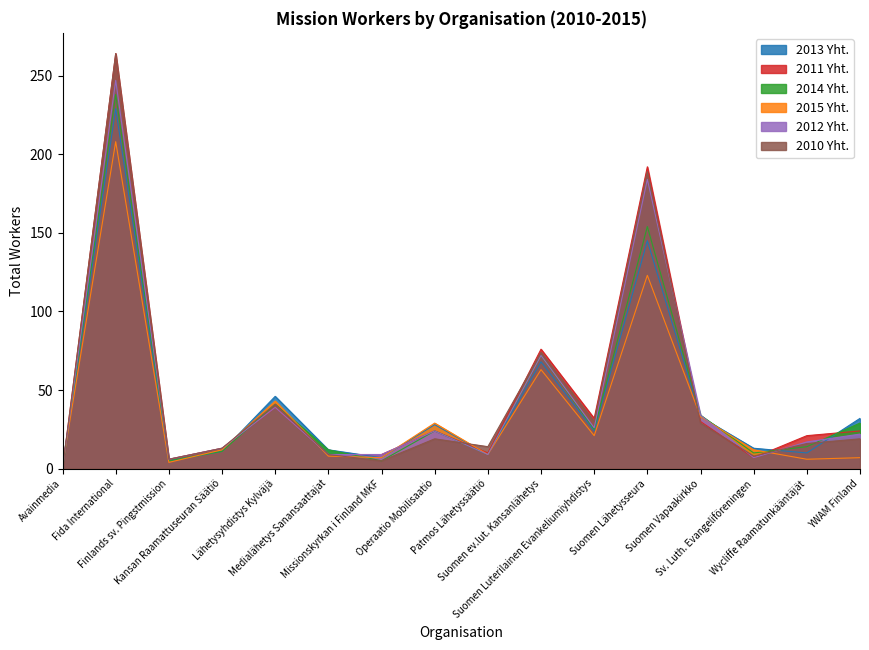

Reading left to right, transcribe all the data shown in this chart.

2013 Yht.: 2	229	5	11	46	12	7	28	9	68	24	145	33	13	10	32
2011 Yht.: 0	264	6	13	39	9	9	24	10	76	32	192	30	7	21	24
2014 Yht.: 0	238	5	11	41	12	5	24	9	72	25	154	34	10	14	29
2015 Yht.: 2	208	4	12	43	8	7	29	9	63	21	123	33	12	6	7
2012 Yht.: 0	247	6	13	39	9	9	24	9	72	26	184	34	7	17	22
2010 Yht.: 0	264	6	13	41	9	5	19	14	74	30	189	29	8	16	19